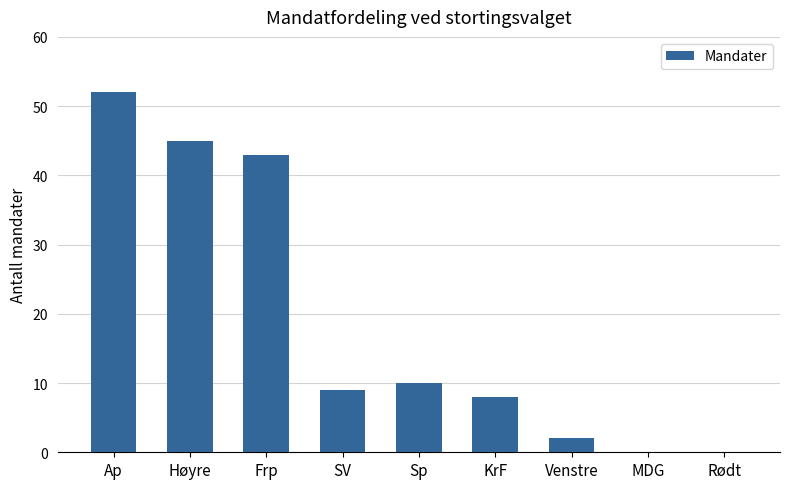

What is the average value?

19